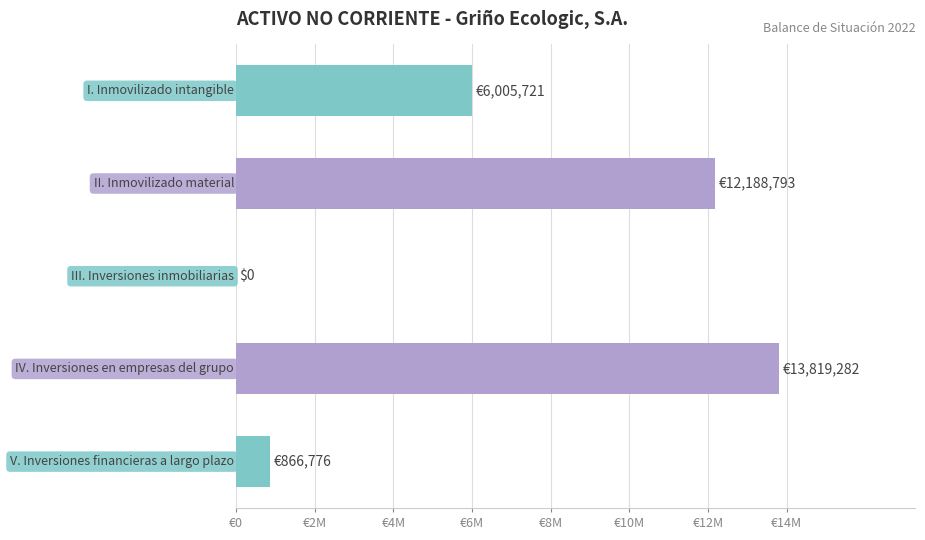

Are the bars horizontal?

Yes